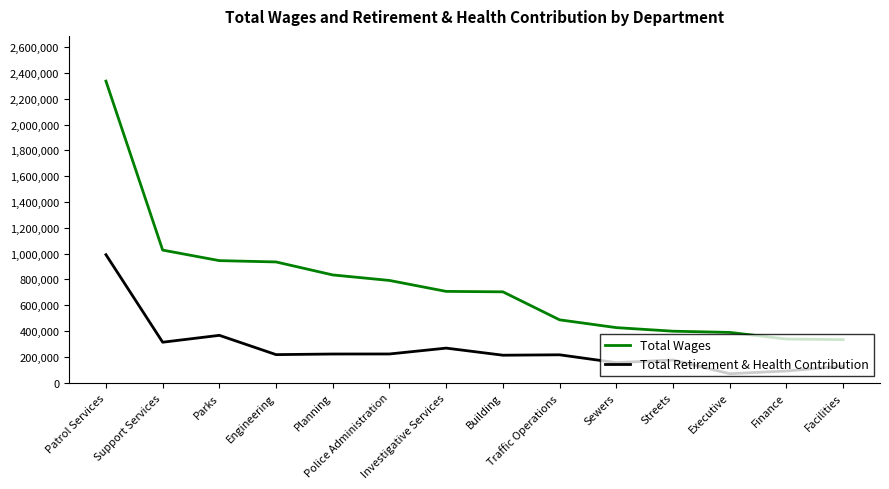

At how many categories does at least one series exceed 474284?

9